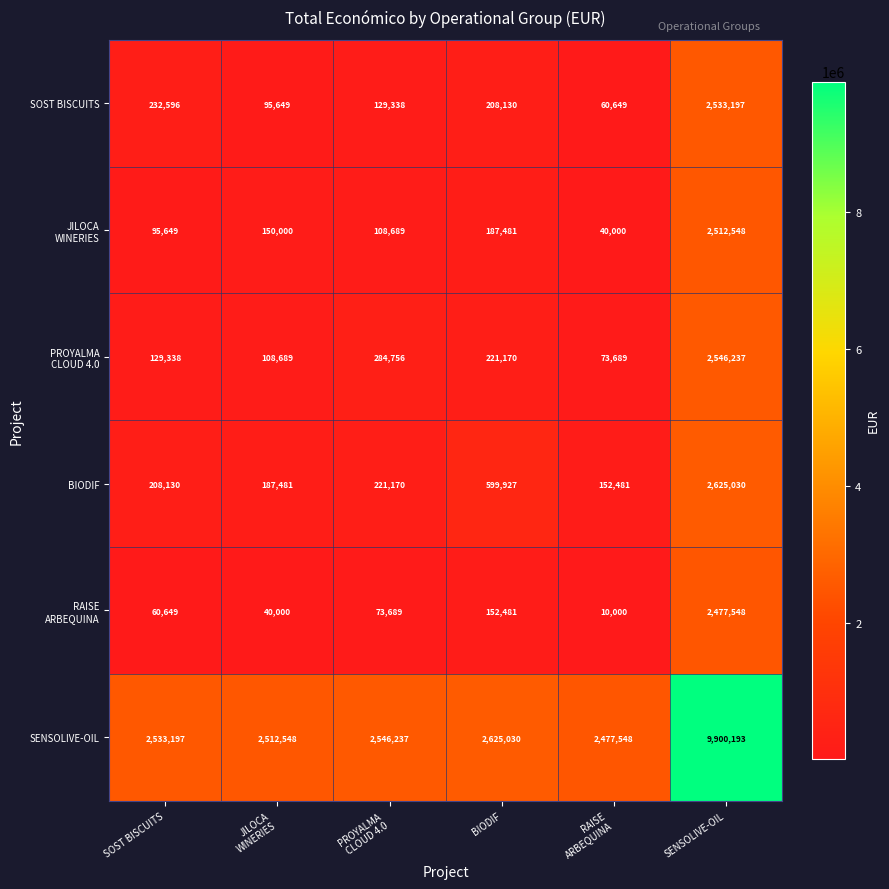

How many categories are shown in the chart?

6